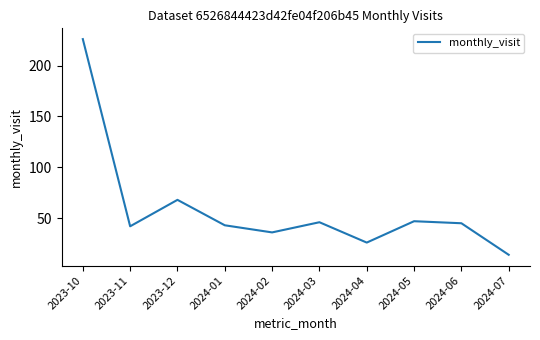

What position from the left is 2024-03?

6